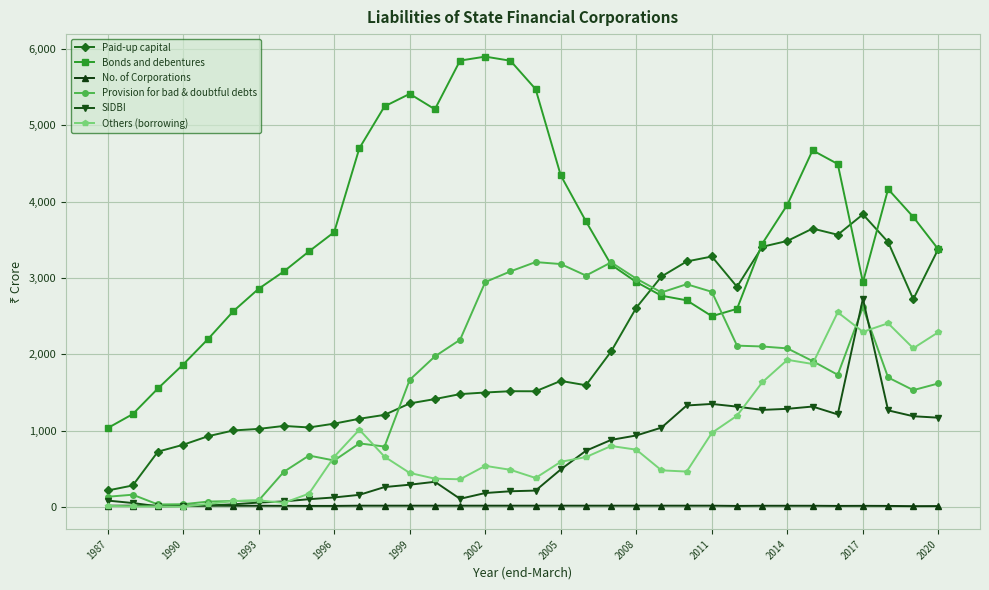

True or false: Bonds and debentures has more than 0 interior local peaks.

True